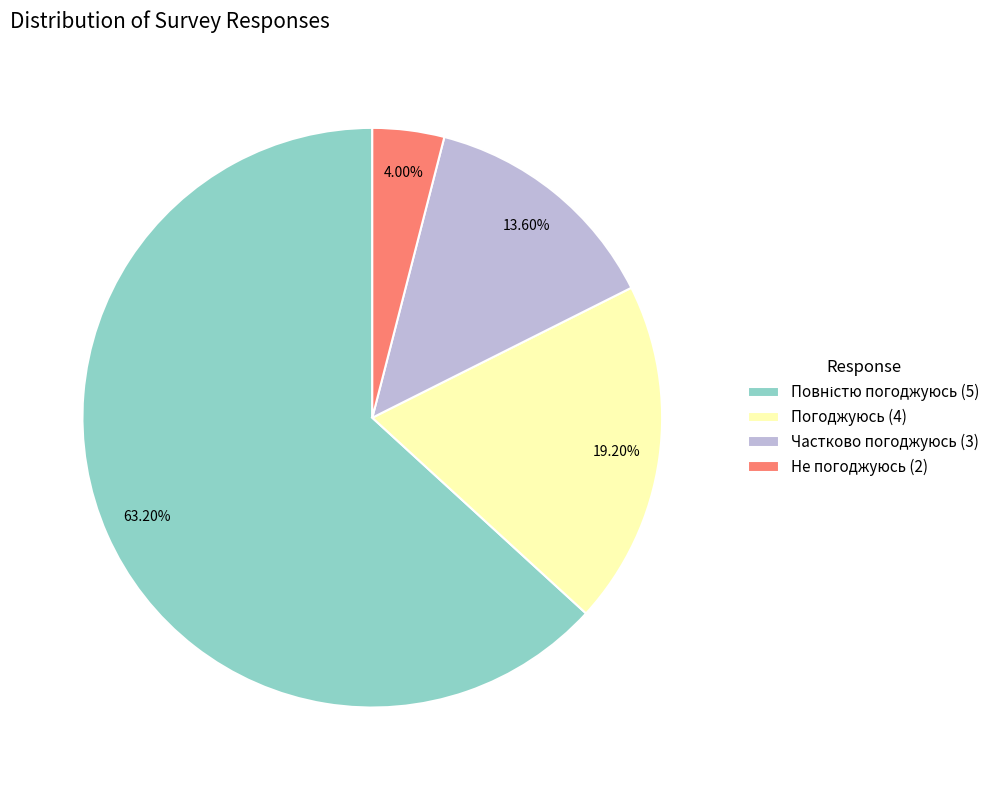

To the nearest percent, what is the average slice percentage?

25%